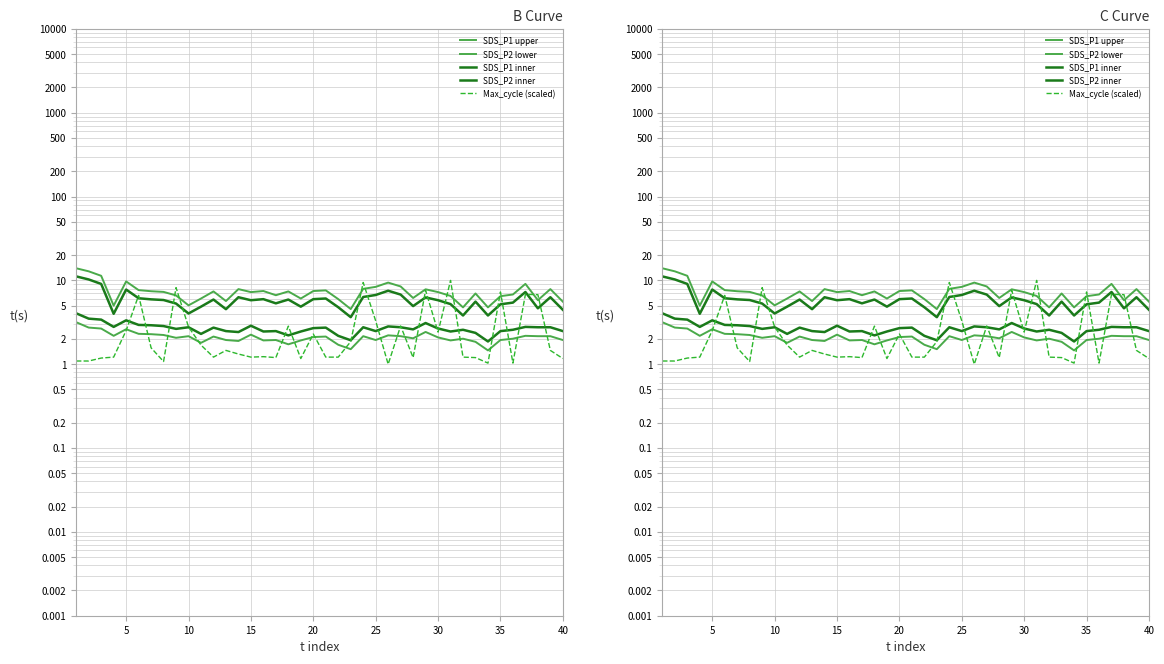

True or false: SDS_P1 inner and SDS_P2 lower intersect in this chart.

False